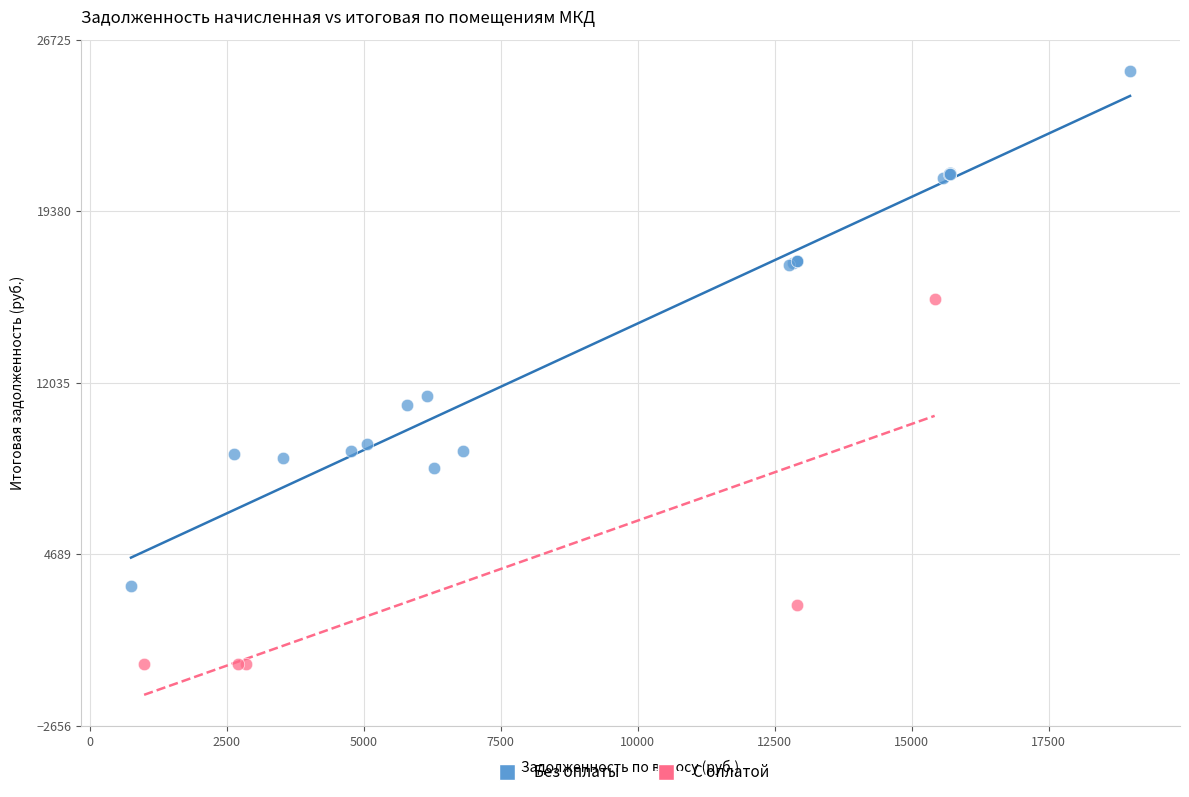

Which series contains the lowest Y value?

С оплатой